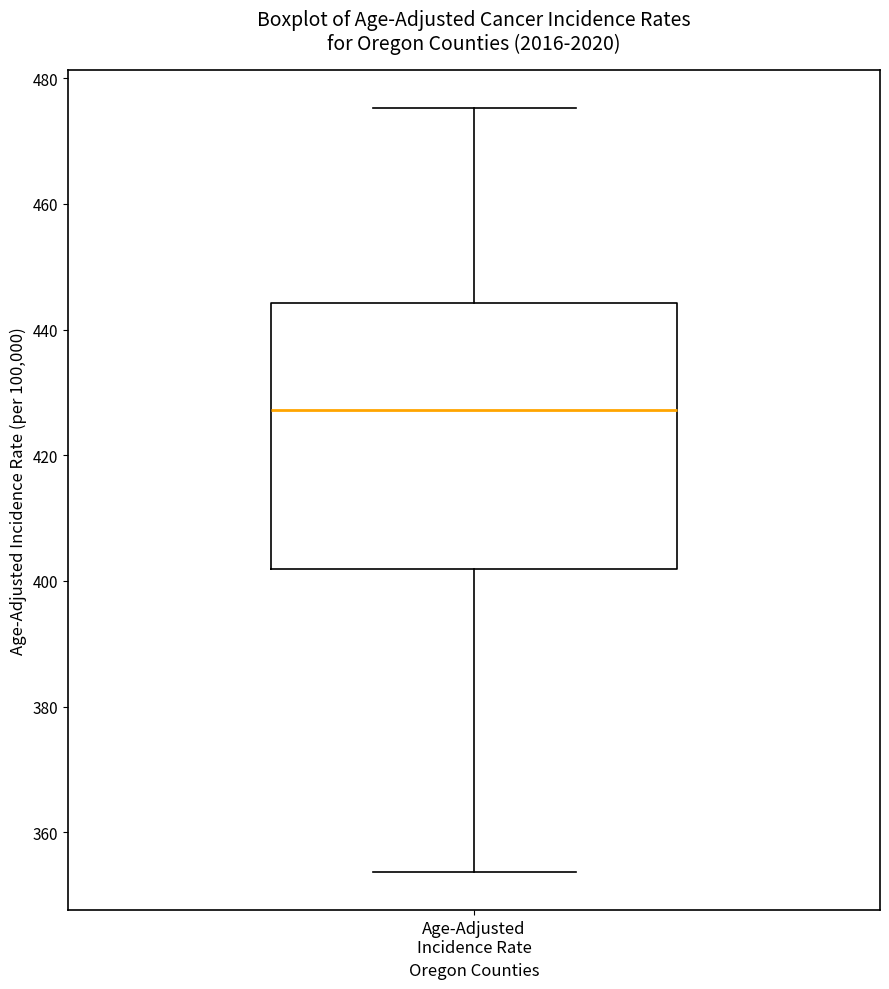

Read this box plot against the y-axis: the position of the median line, the range covered by the box, and the ends of both whiskers. The values are not printed on the chart, so give them approximately, as read against the axis.

median 428, box 402 to 444, whiskers 354 to 476